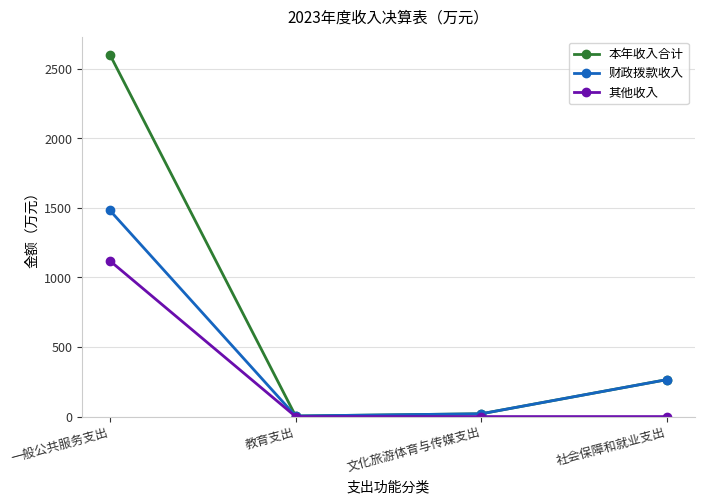

What is the highest value of the 财政拨款收入 series?

1481.9